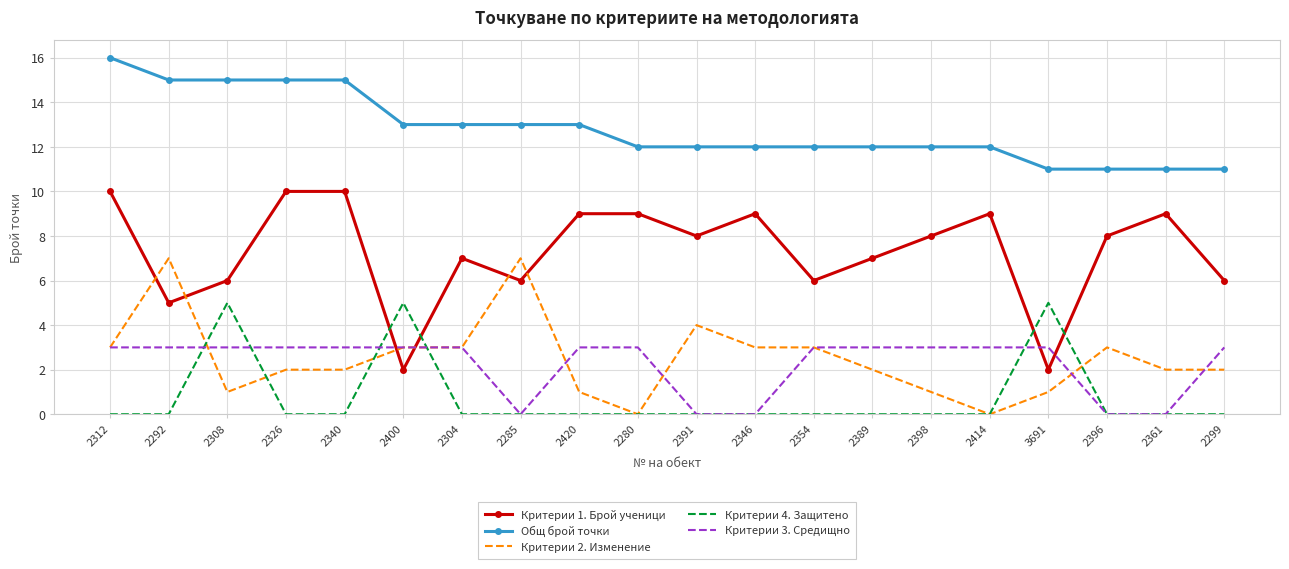

How many interior local valleys does the Критерии 1. Брой ученици series have?

6